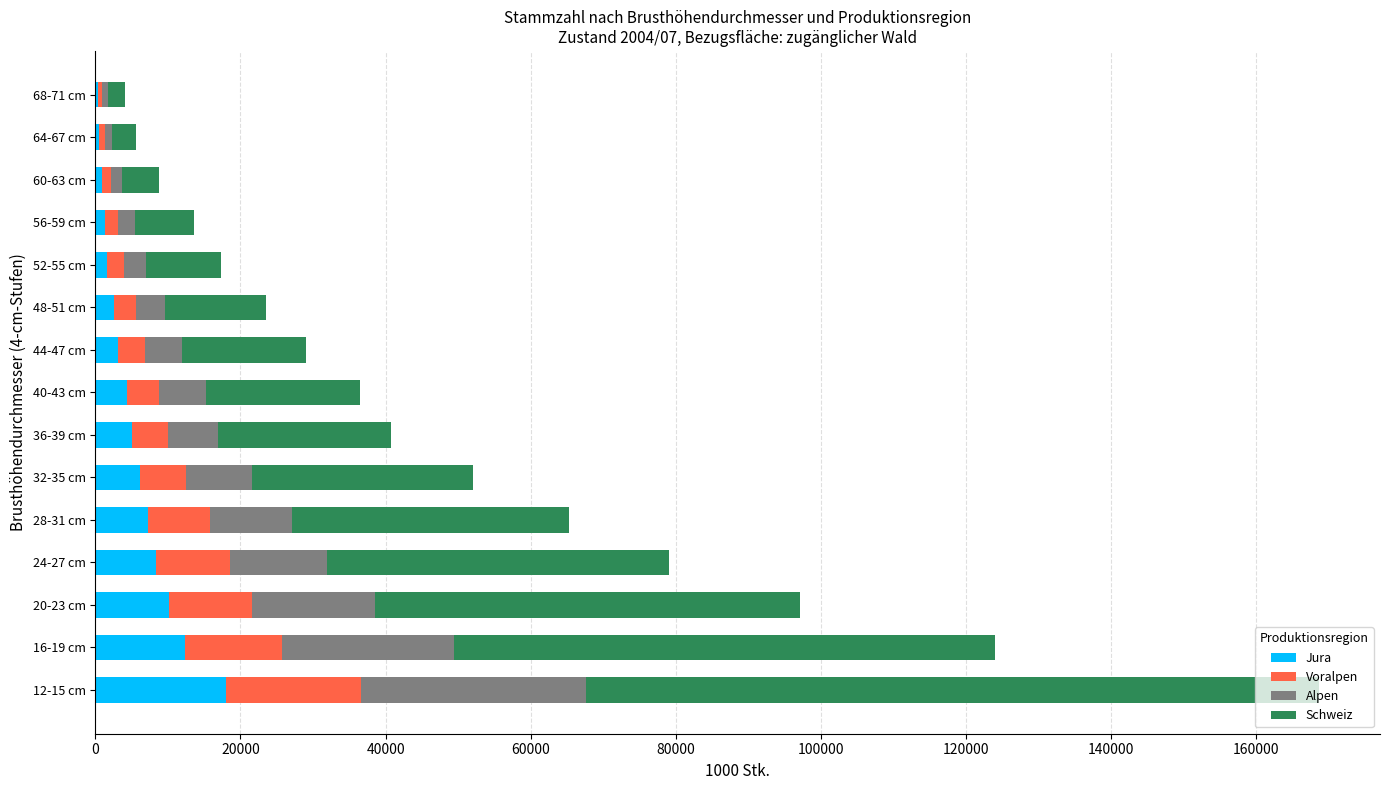

What is the sum of all Jura values?

82028